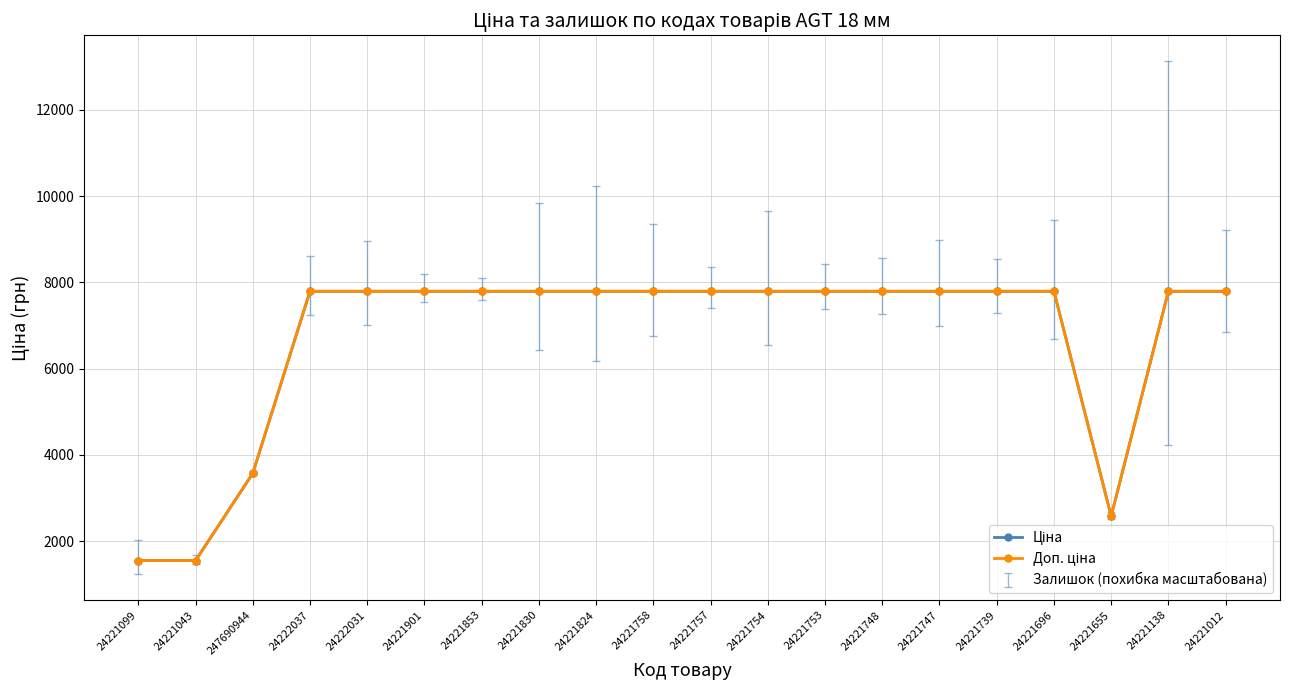

What is the label of the 16th point from the left?

24221739